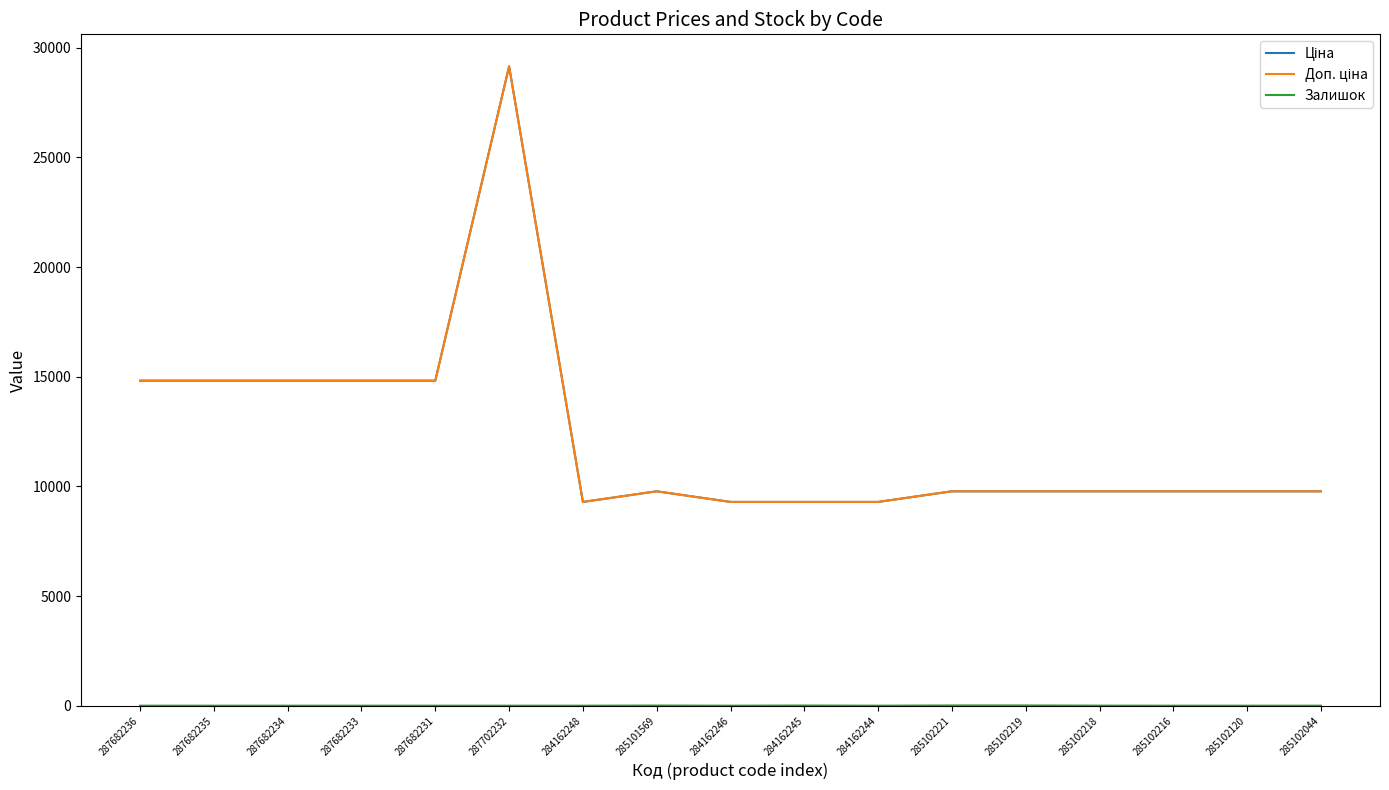

Which series has the largest range (max minus min)?

Ціна